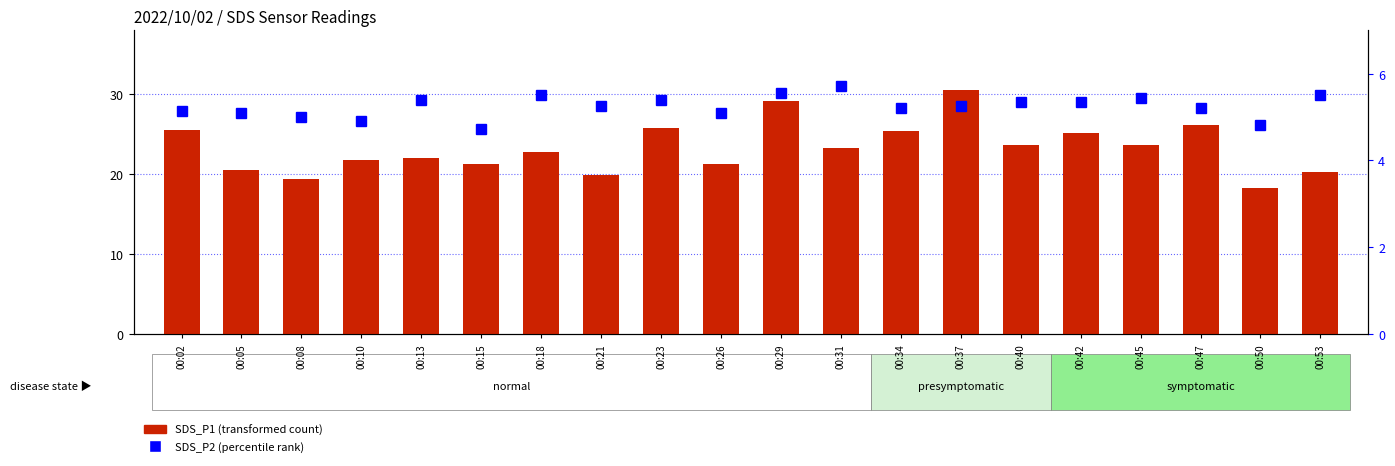

How many values in the SDS_P2 (percentile rank) series exceed 5?

16